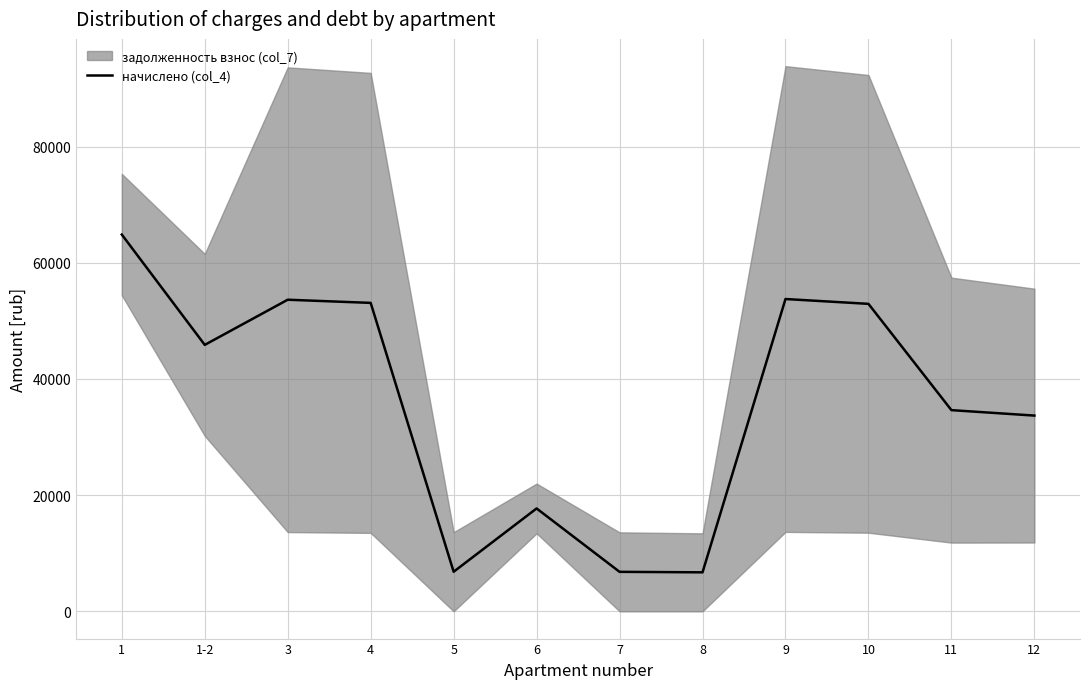

What is the minimum value shown in the chart?

6712.3